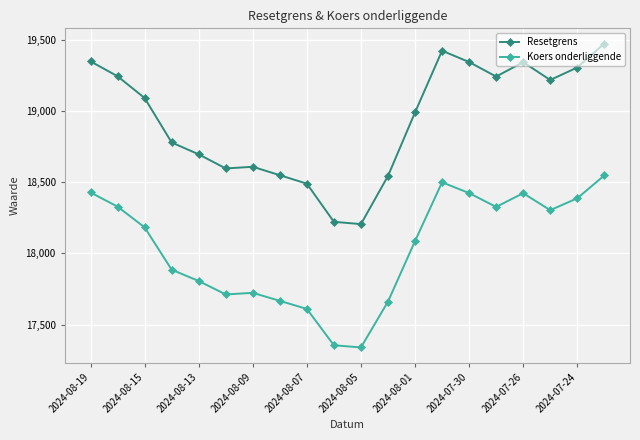

Which series has the largest total across all categories?

Resetgrens